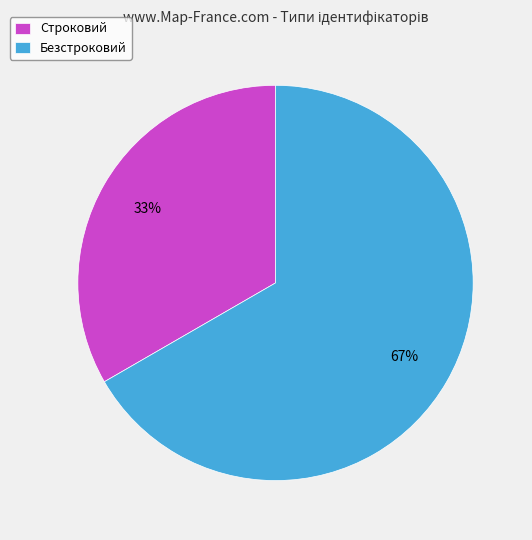

To the nearest percent, what is the average slice percentage?

50%